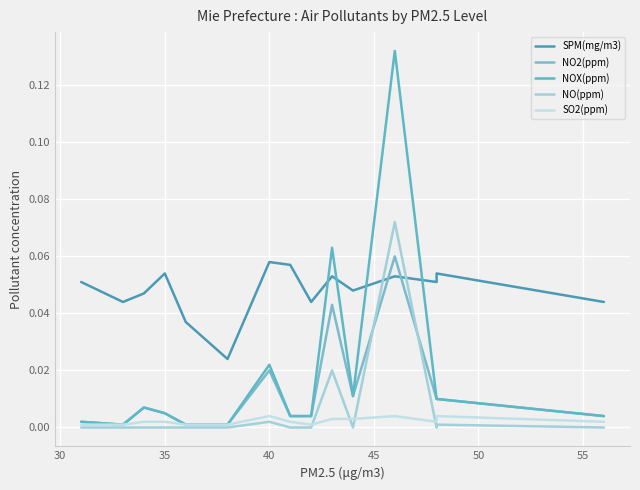

True or false: SO2(ppm) and NOX(ppm) intersect in this chart.

False